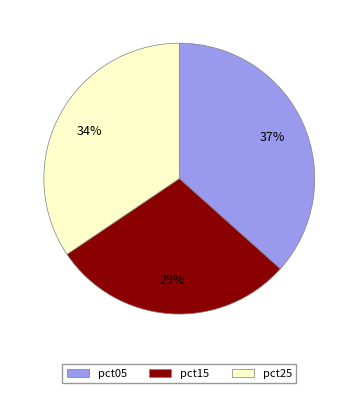

To the nearest percent, what percentage of the pie is pct15?

29%